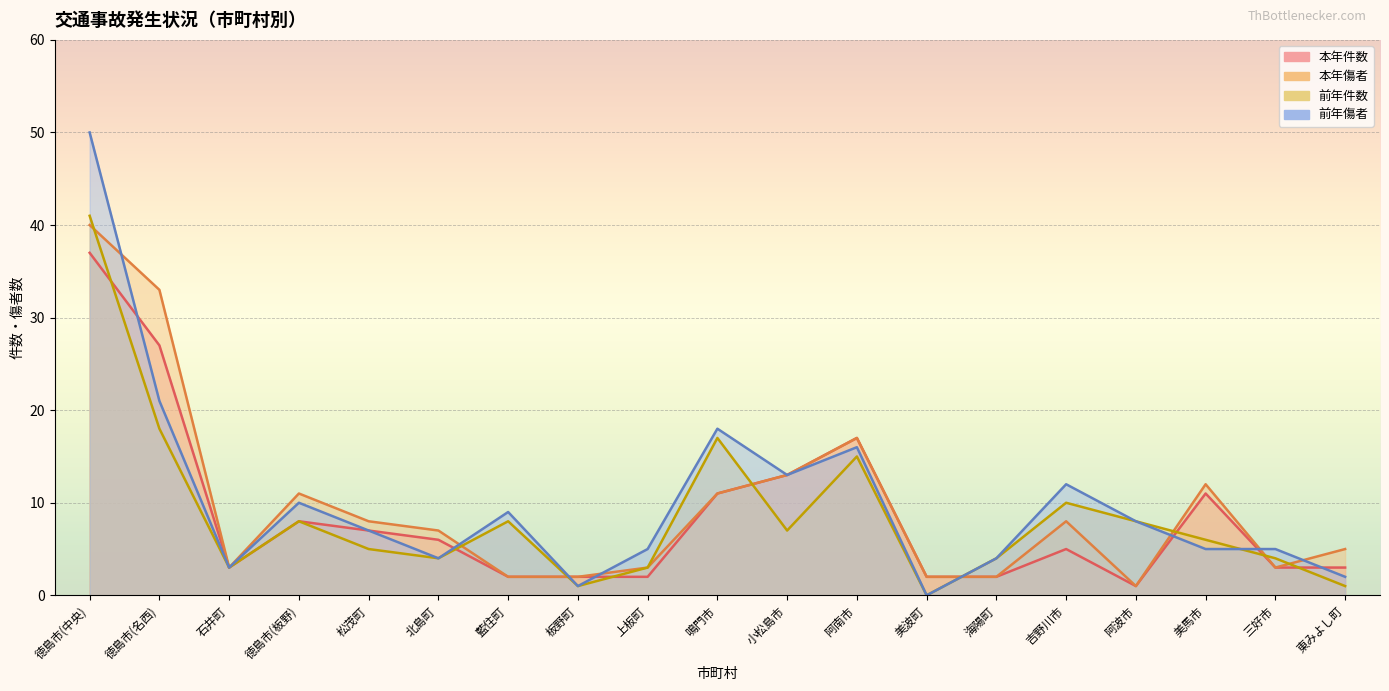

At which category is the sum across all series the highest?

徳島市(中央)